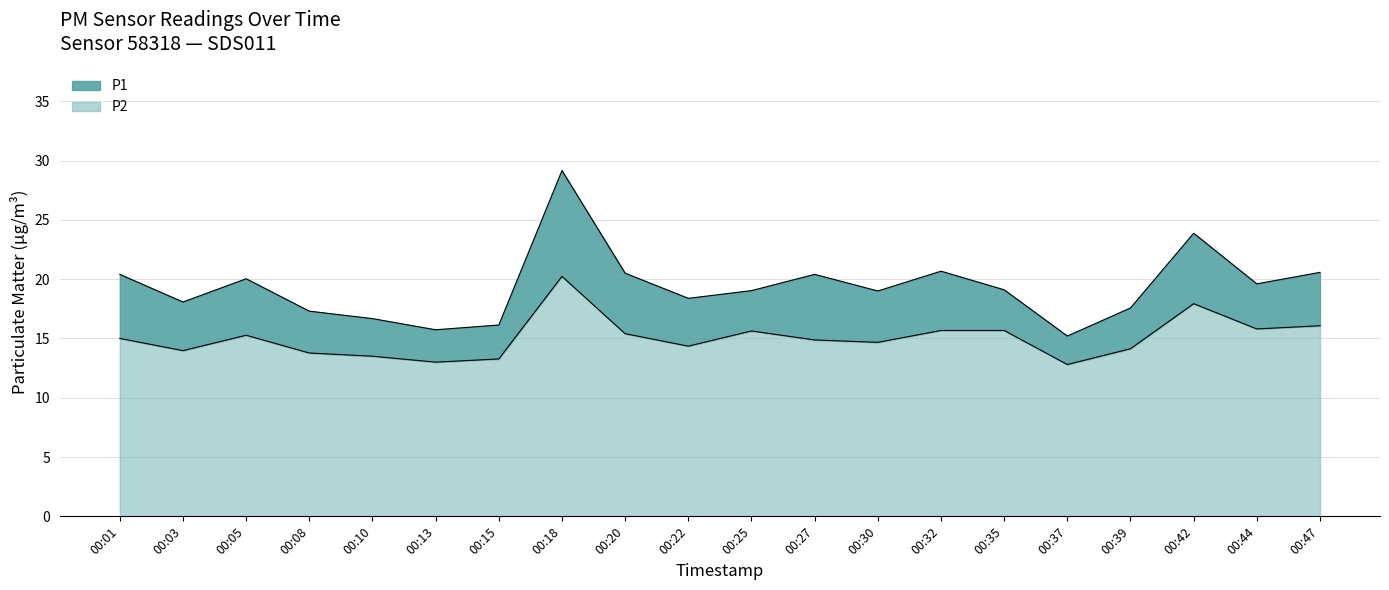

What is the minimum value for P2?

12.8